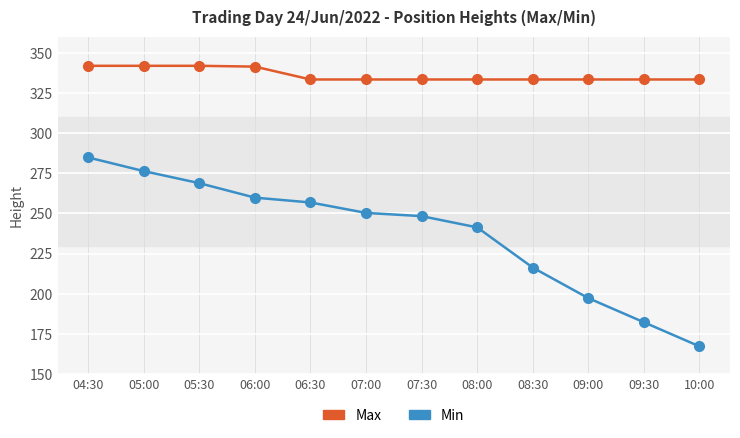

What position from the left is 05:30?

3